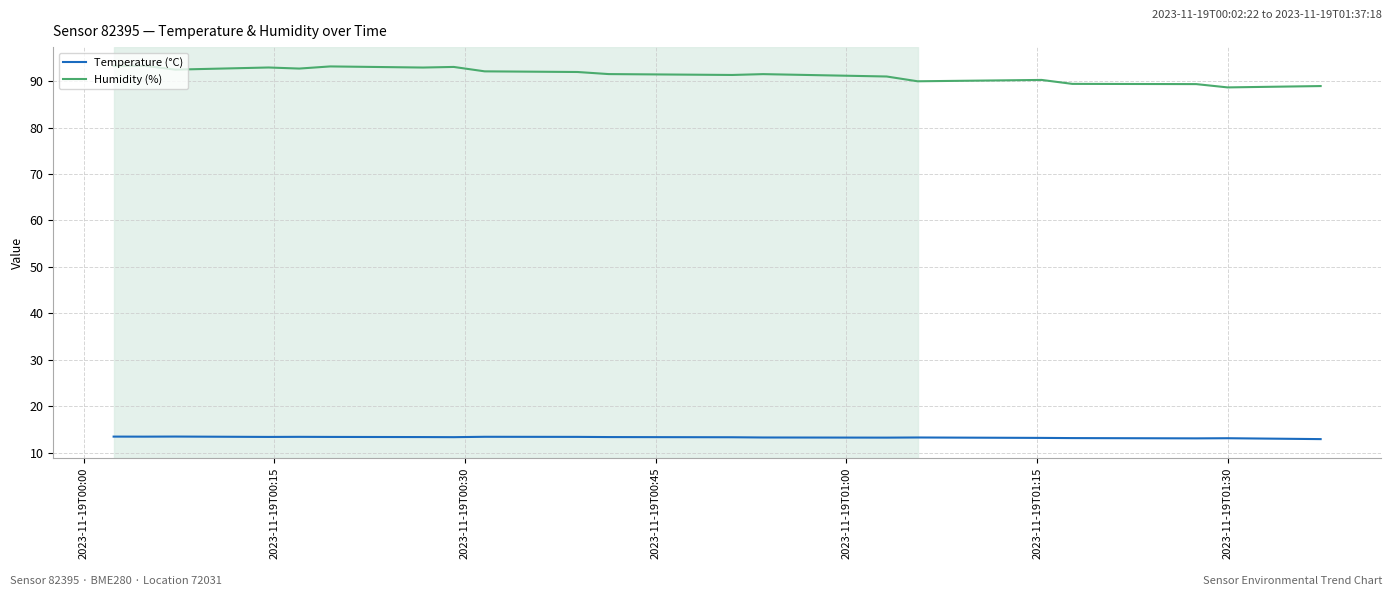

True or false: Humidity (%) and Temperature (°C) cross at least once.

False